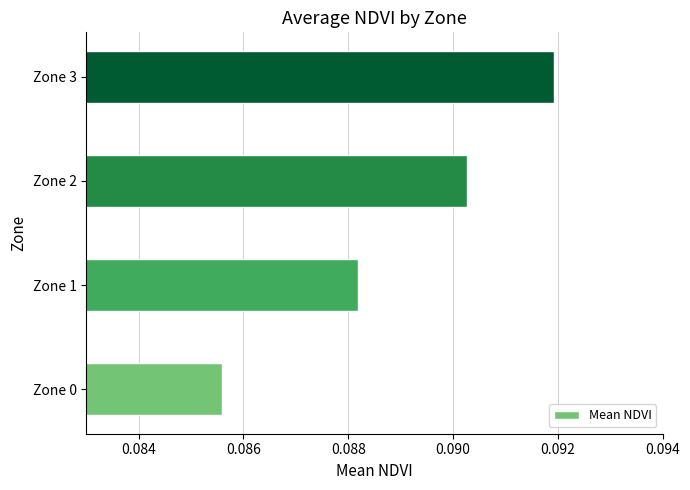

List the labels in order of value, largest first.

Zone 3, Zone 2, Zone 1, Zone 0